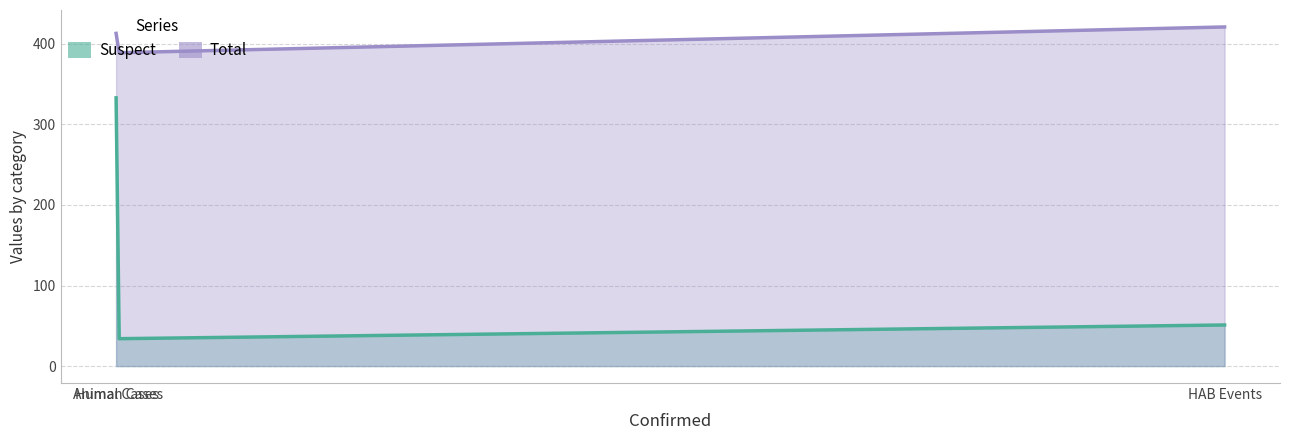

Reading left to right, list all the values displayed in this chart.

Suspect: 333	34	51
Total: 413	389	421